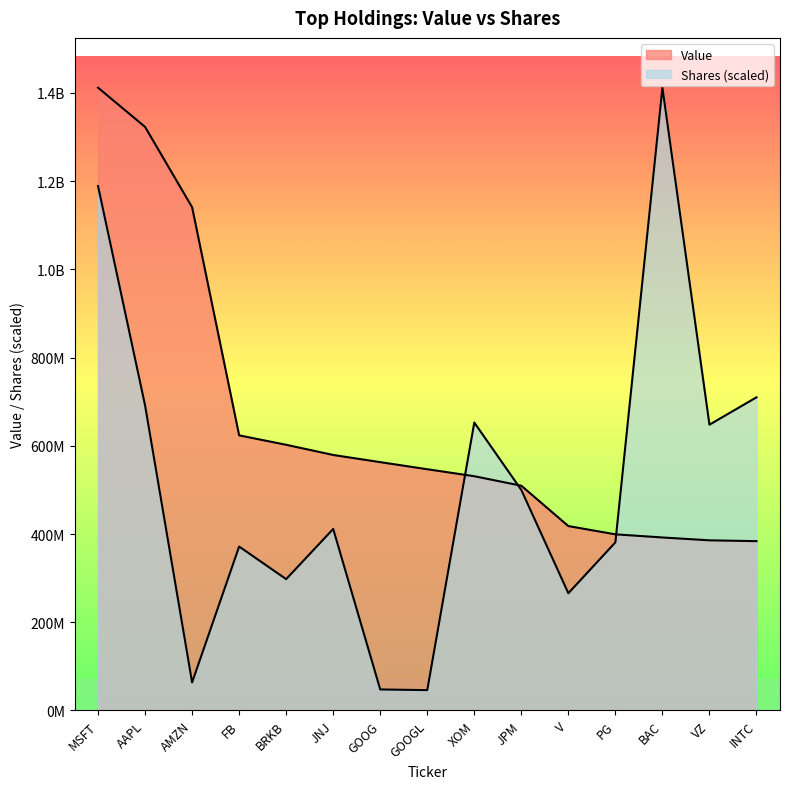

True or false: Value has a value of 701532029.6 at XOM.

False